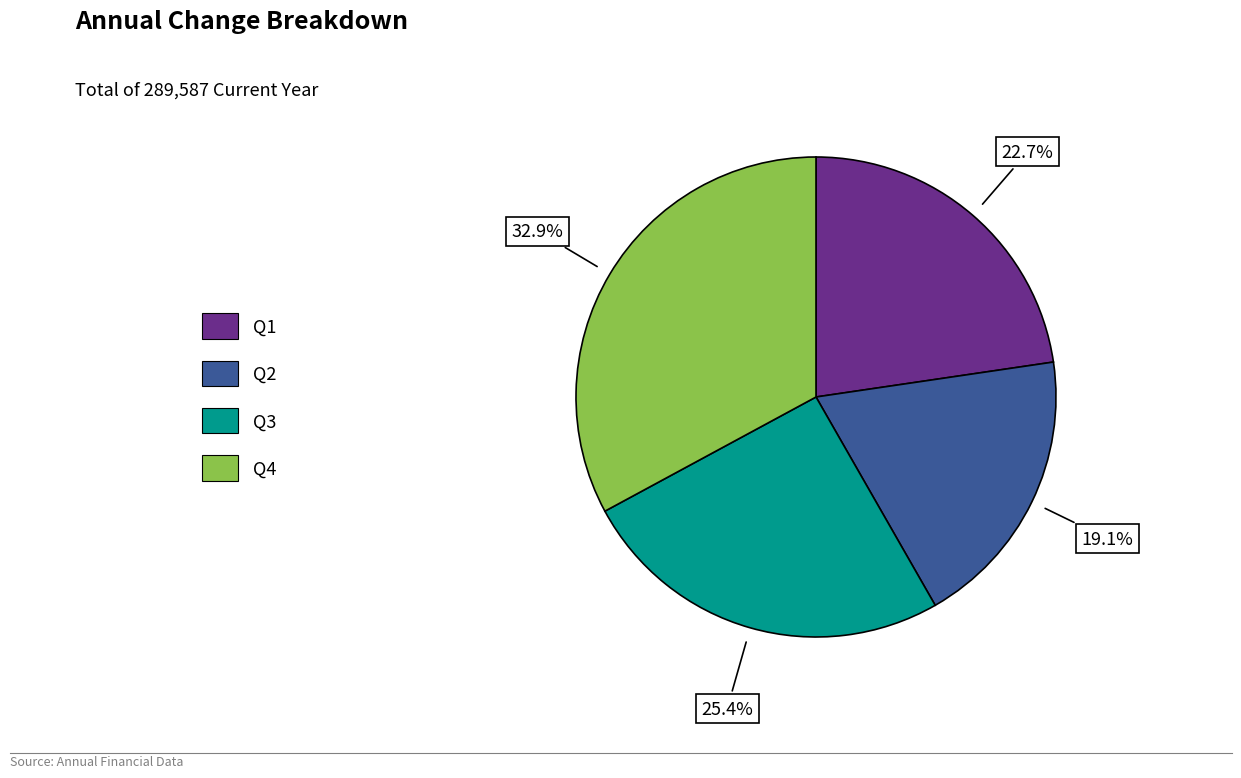

What percentage is the Q1 slice, to the nearest percent?

23%